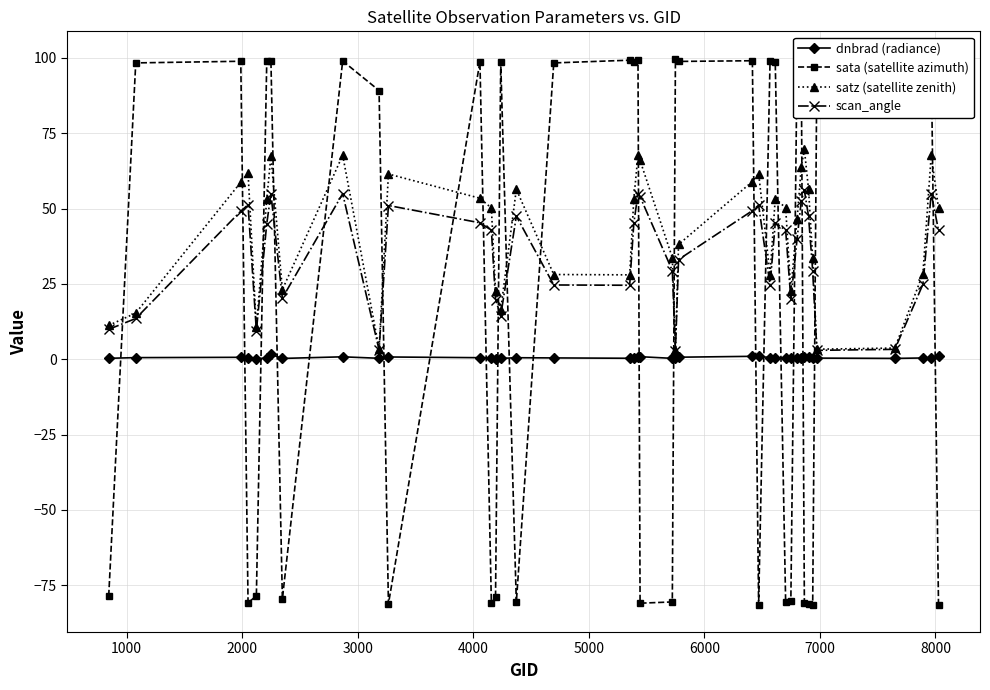

How many lines are shown in the chart?

4